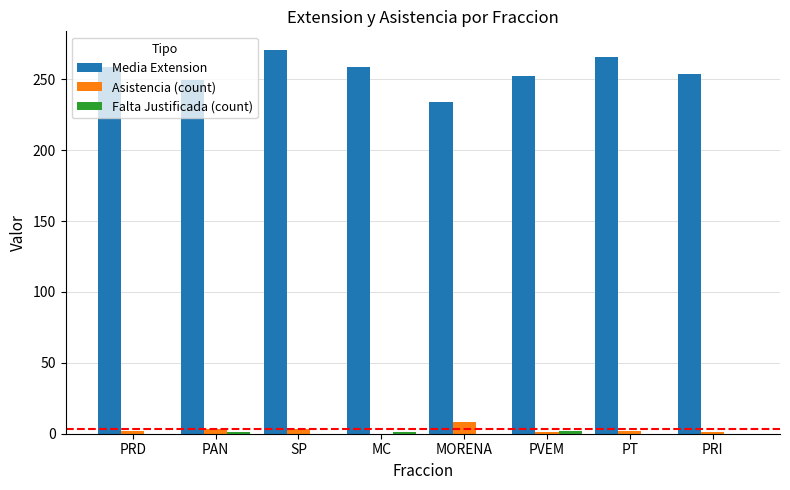

Which series has the largest total across all categories?

Media Extension